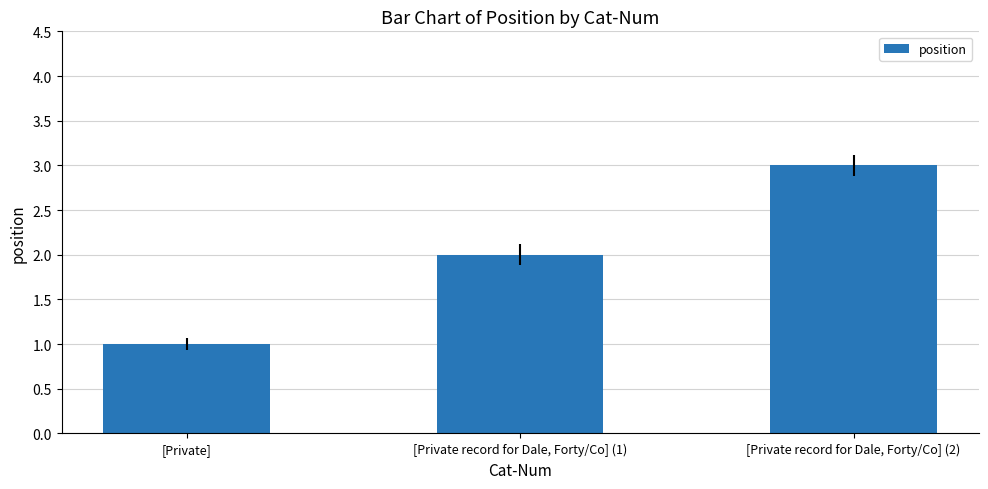

Where is the data nearest to the value 2?

[Private record for Dale, Forty/Co] (1)